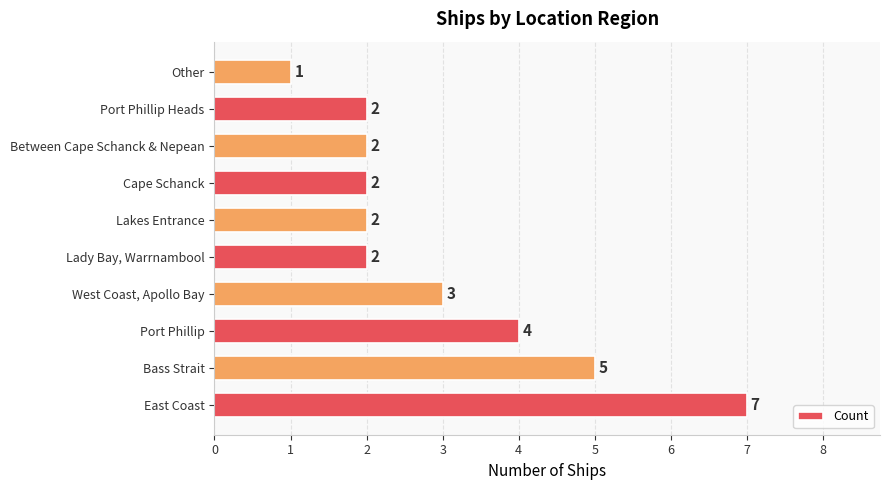

Reading top to bottom, transcribe all the data shown in this chart.

1	2	2	2	2	2	3	4	5	7